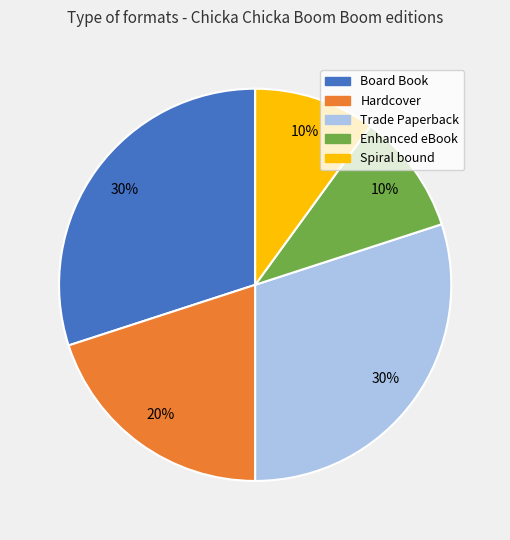

Is the sum of Spiral bound and Hardcover greater than half?

No